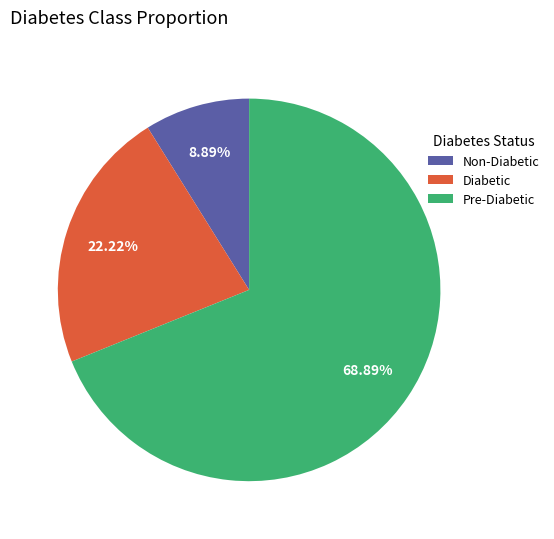

Count the number of slices in the pie.

3